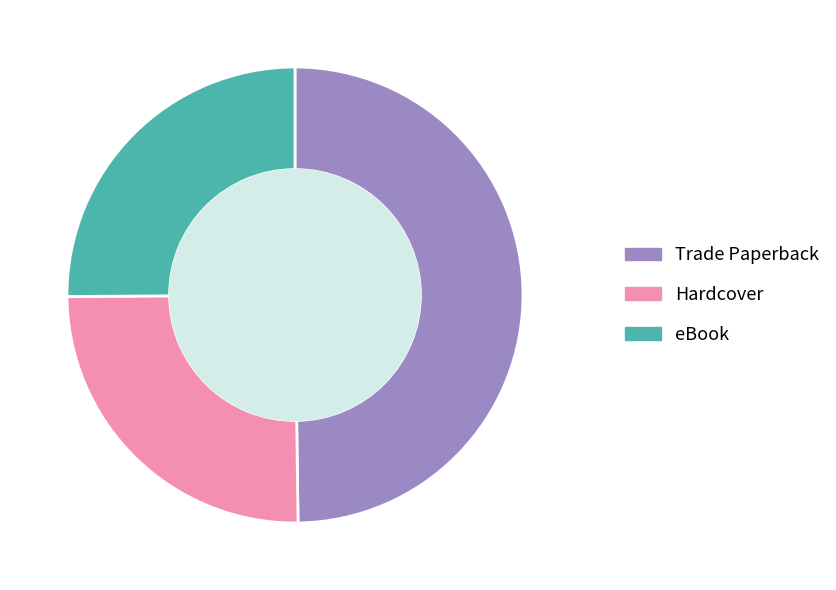

Which slice is the largest?

Trade Paperback